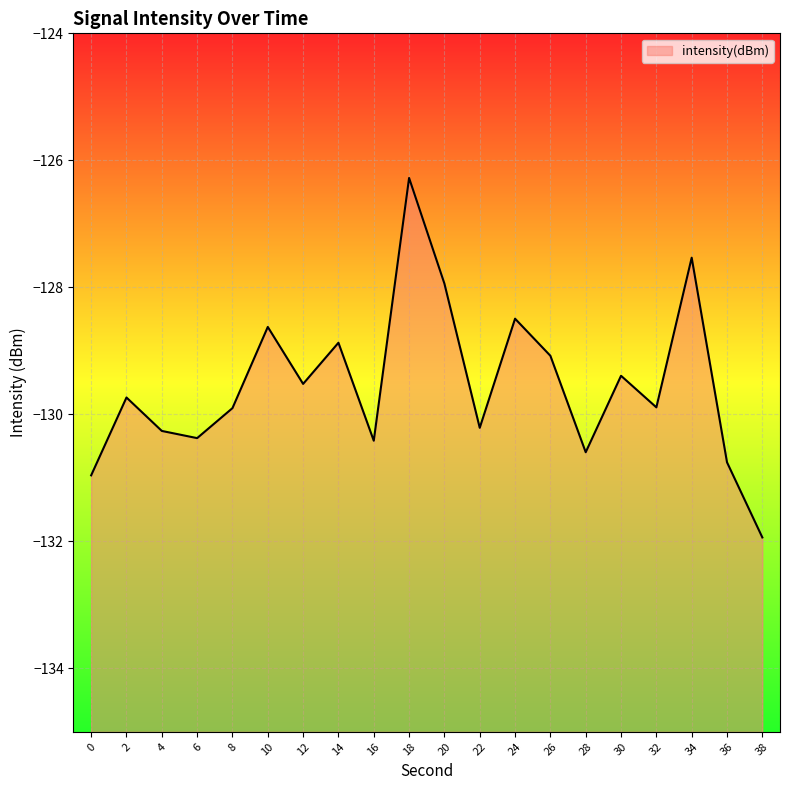

What is the value of the 16th point from the left?

-129.4